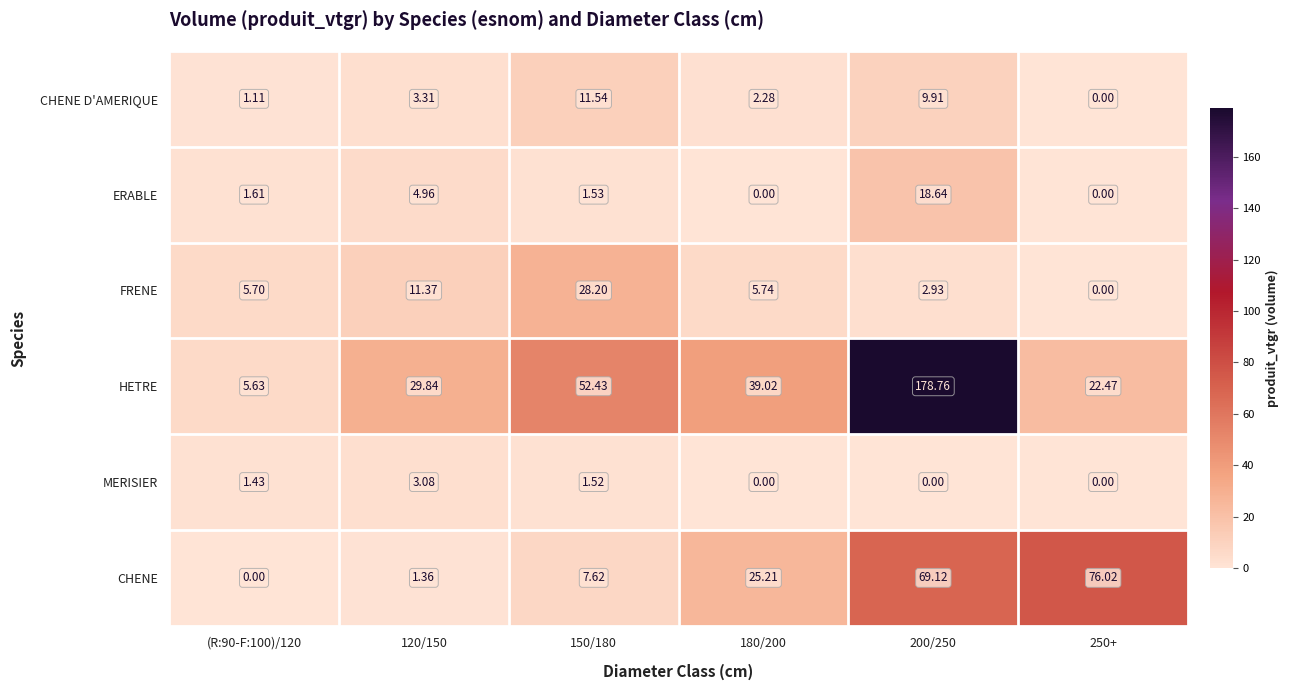

Which series has the largest total across all categories?

HETRE